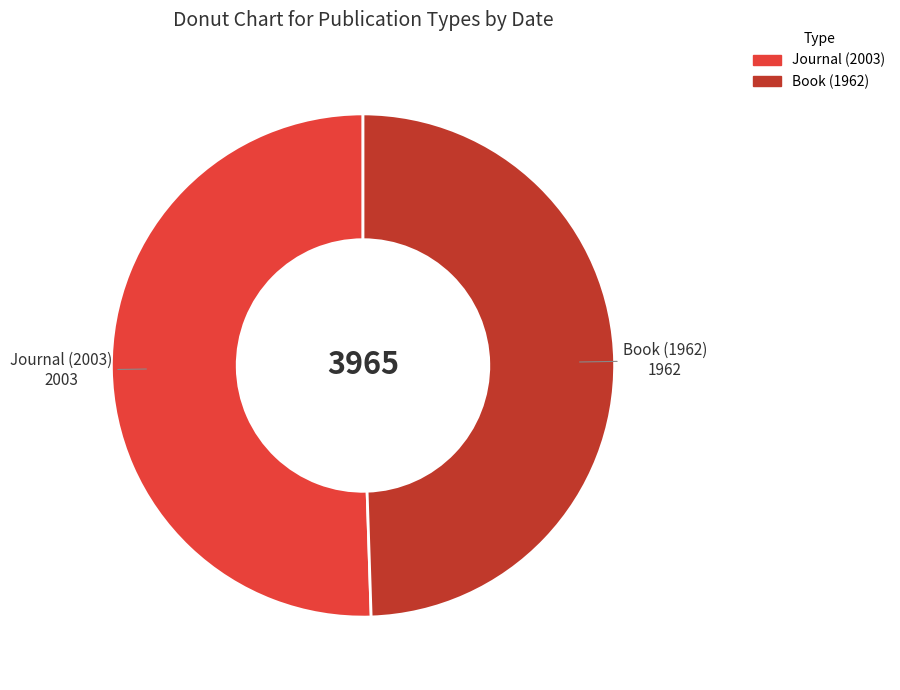

Is Book (1962) the majority of the pie?

No